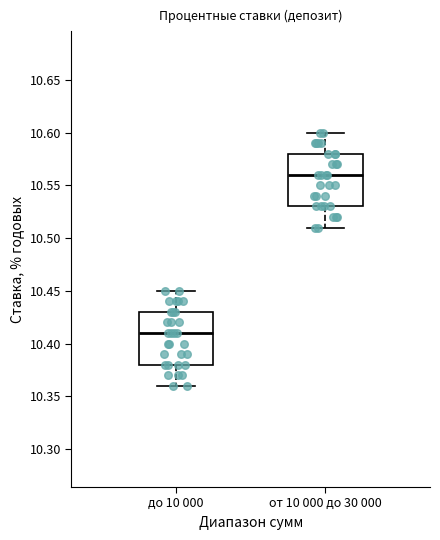

Reading left to right, read every box against the y-axis: the position of its median line, the range the box covers, and the ends of its whiskers. The values are not printed on the chart, so give them approximately, as read against the axis.

до 10 000: median 10.41, box 10.38 to 10.43, whiskers 10.36 to 10.45
от 10 000 до 30 000: median 10.56, box 10.53 to 10.58, whiskers 10.51 to 10.60